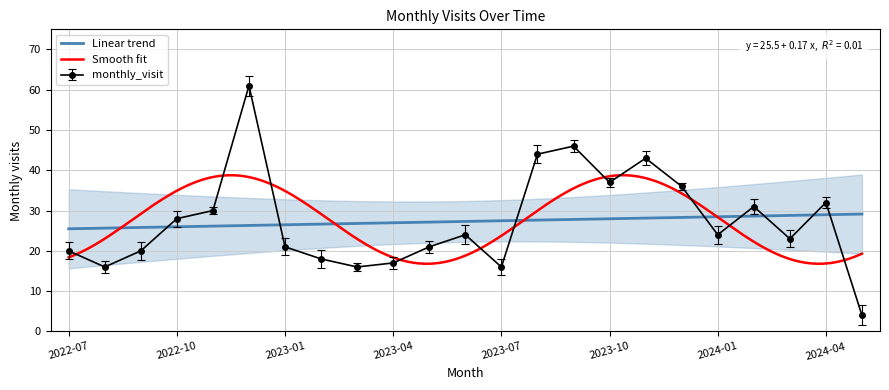

Rank the categories by value from highest to lowest.

2022-12, 2023-09, 2023-08, 2023-11, 2023-10, 2023-12, 2024-04, 2024-02, 2022-11, 2022-10, 2023-06, 2024-01, 2024-03, 2023-01, 2023-05, 2022-07, 2022-09, 2023-02, 2023-04, 2022-08, 2023-03, 2023-07, 2024-05